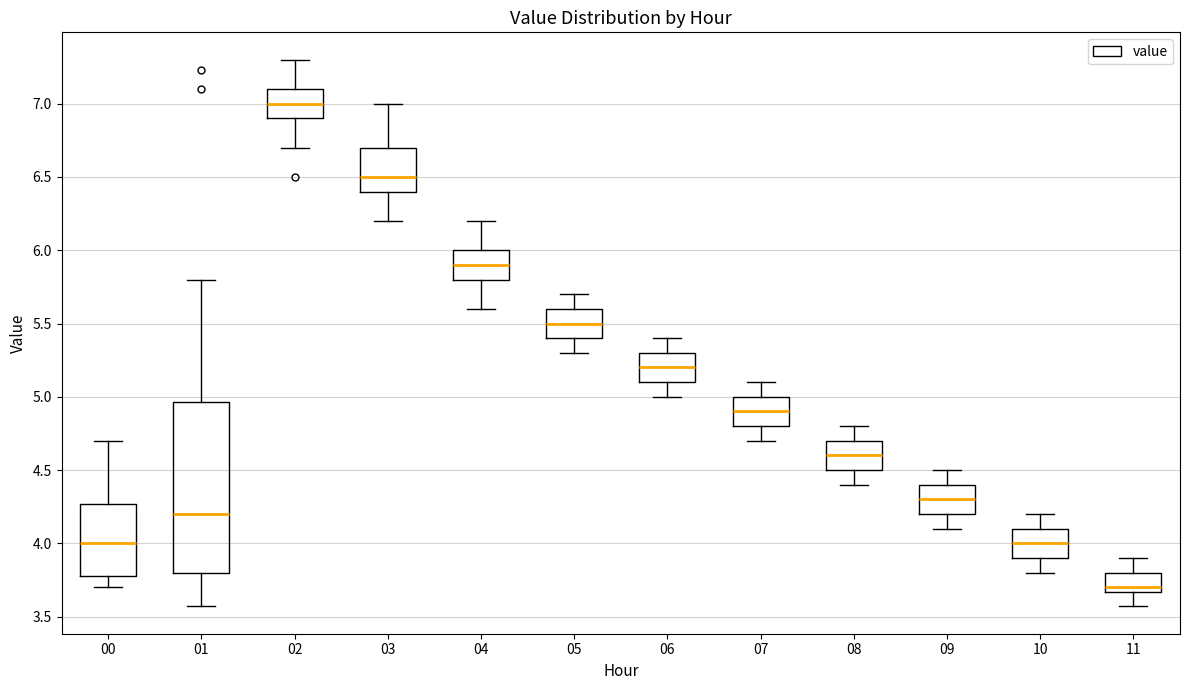

Which box has the highest median line?

02